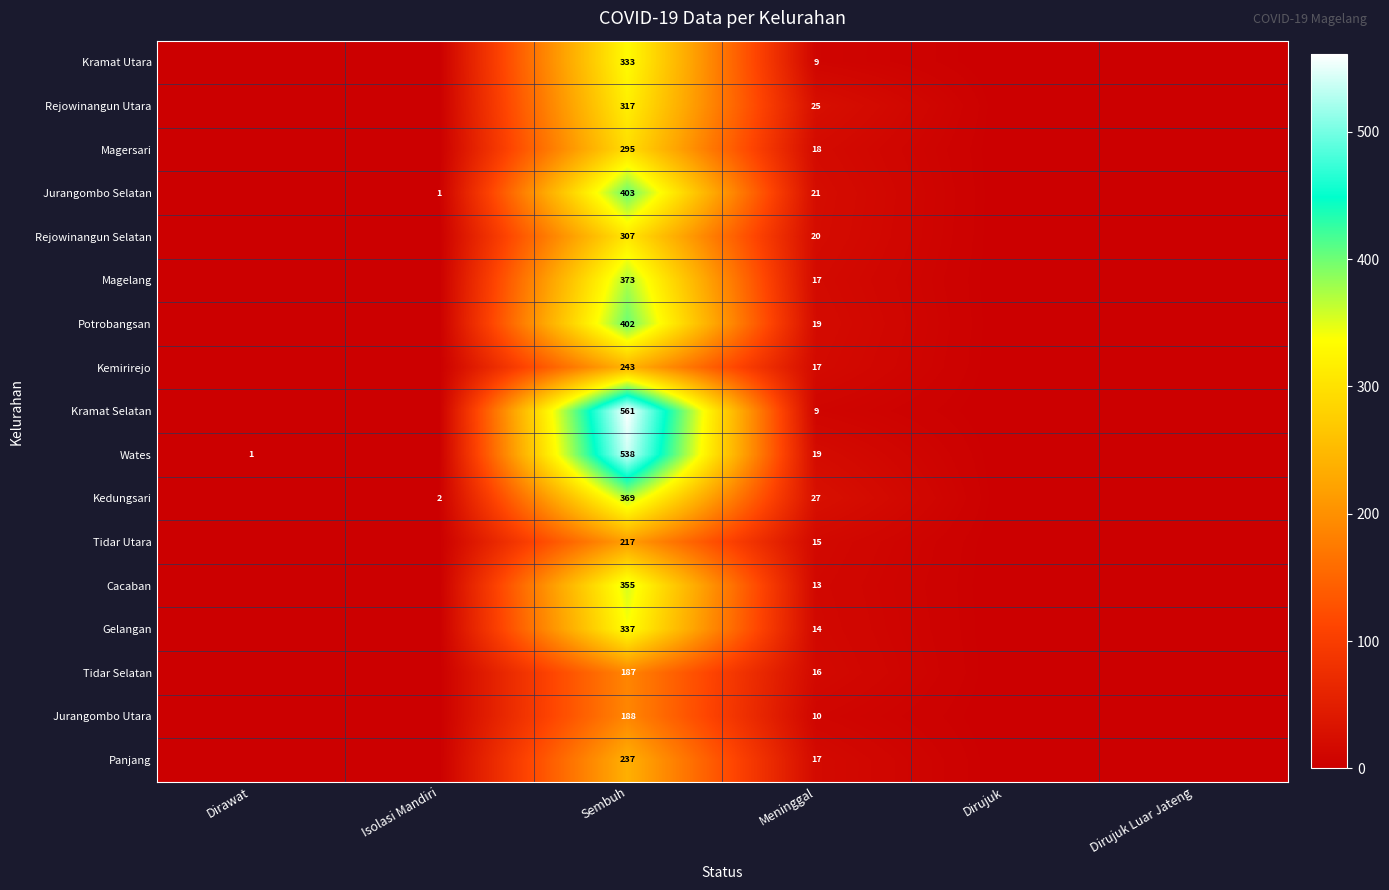

Which has a higher value, Sembuh or Isolasi Mandiri?

Sembuh